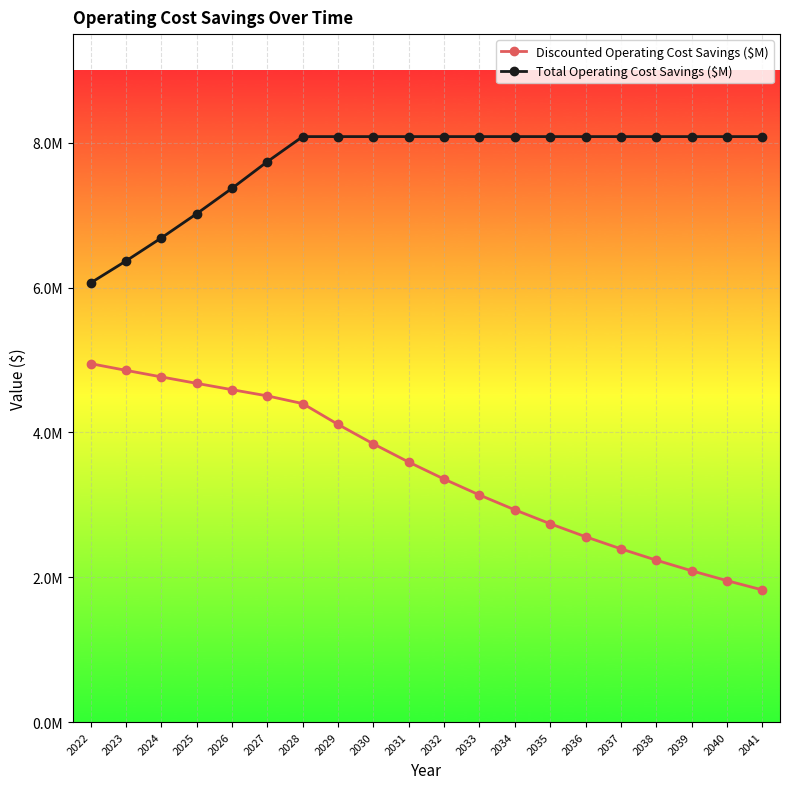

Reading right to left, list all the values displayed in this chart.

Discounted Operating Cost Savings ($M): 1824837.3	1952576.0	2089256.3	2235504.2	2391989.5	2559428.8	2738588.8	2930290.0	3135410.3	3354889.0	3589731.2	3841012.4	4109883.3	4397575.1	4504066.6	4589858.4	4677284.2	4766375.4	4857163.5	4949680.9
Total Operating Cost Savings ($M): 8084762.5	8084762.5	8084762.5	8084762.5	8084762.5	8084762.5	8084762.5	8084762.5	8084762.5	8084762.5	8084762.5	8084762.5	8084762.5	8084762.5	7738825.0	7370309.5	7019342.4	6685088.0	6366750.5	6063571.9